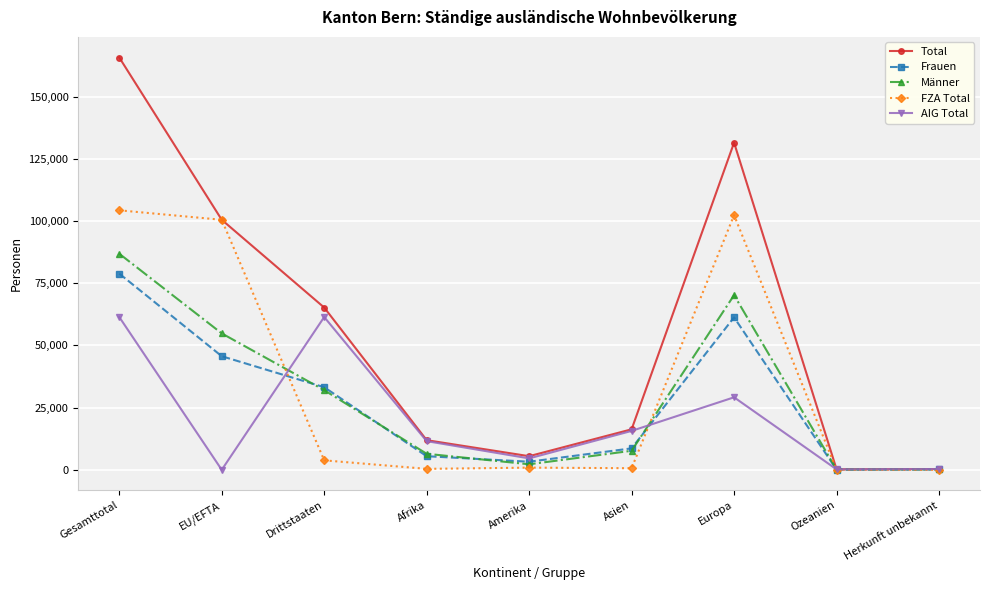

At which category does the chart reach its peak across all series?

Gesamttotal